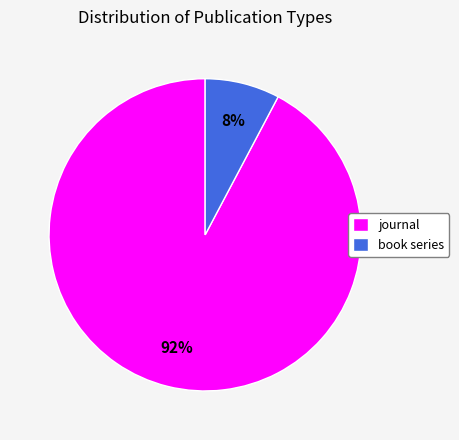

To the nearest percent, what is the average slice percentage?

50%